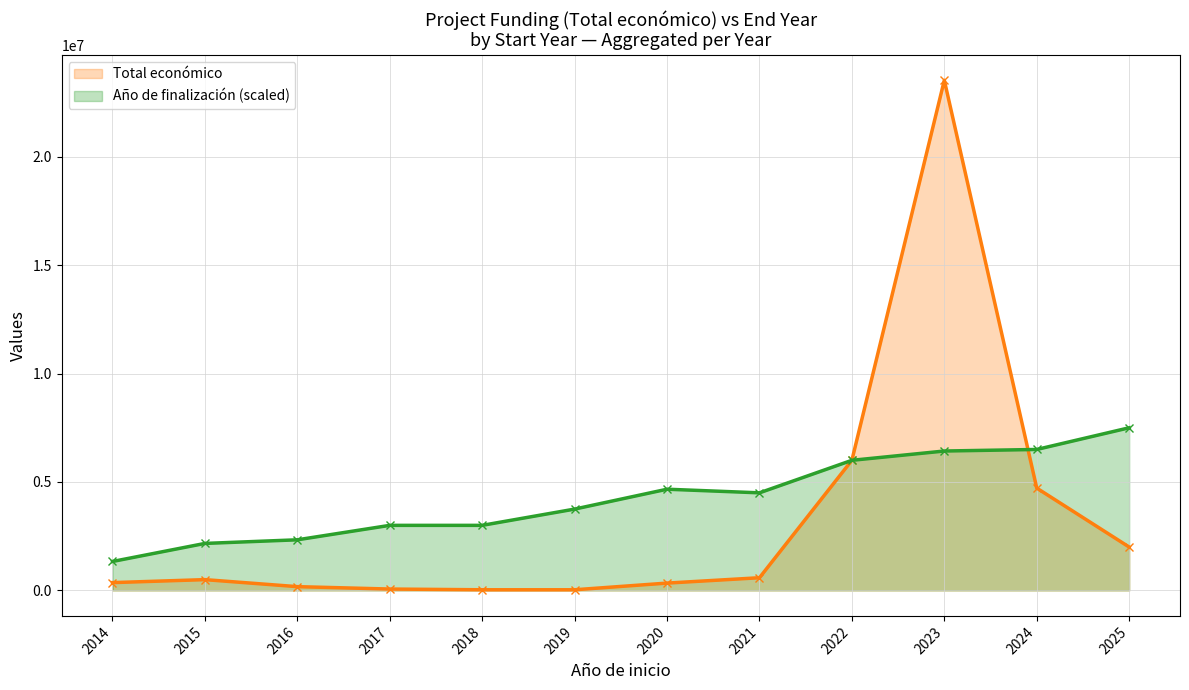

Rank the series by their maximum value, from lowest to highest.

Año de finalización (scaled), Total económico